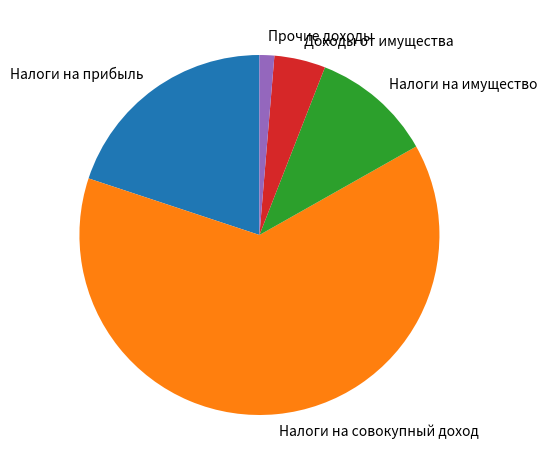

Between Налоги на прибыль and Прочие доходы, which is larger?

Налоги на прибыль